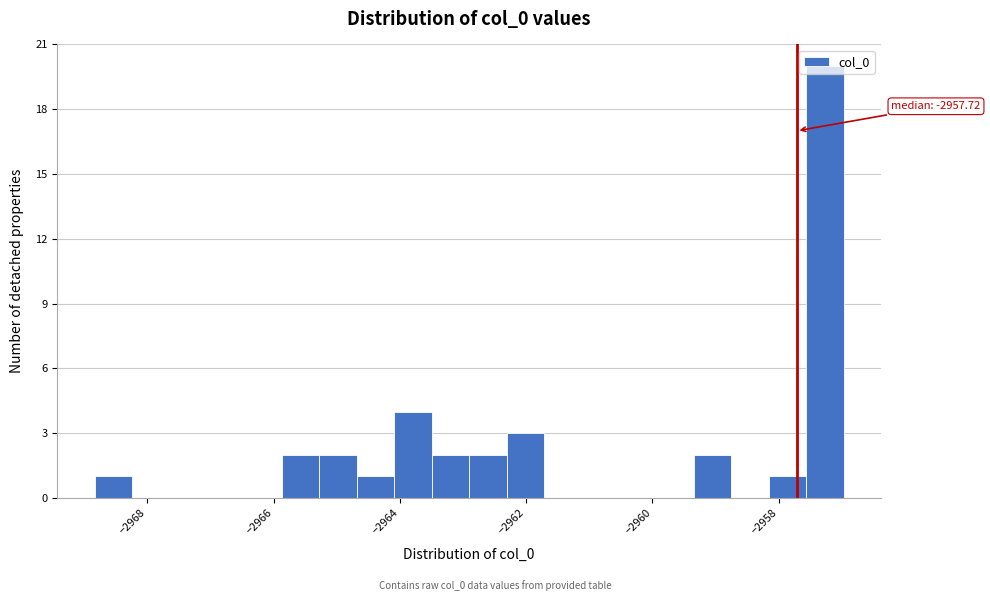

Read against the x-axis, roughly where is the centre of the tallest bar?

-2957.2